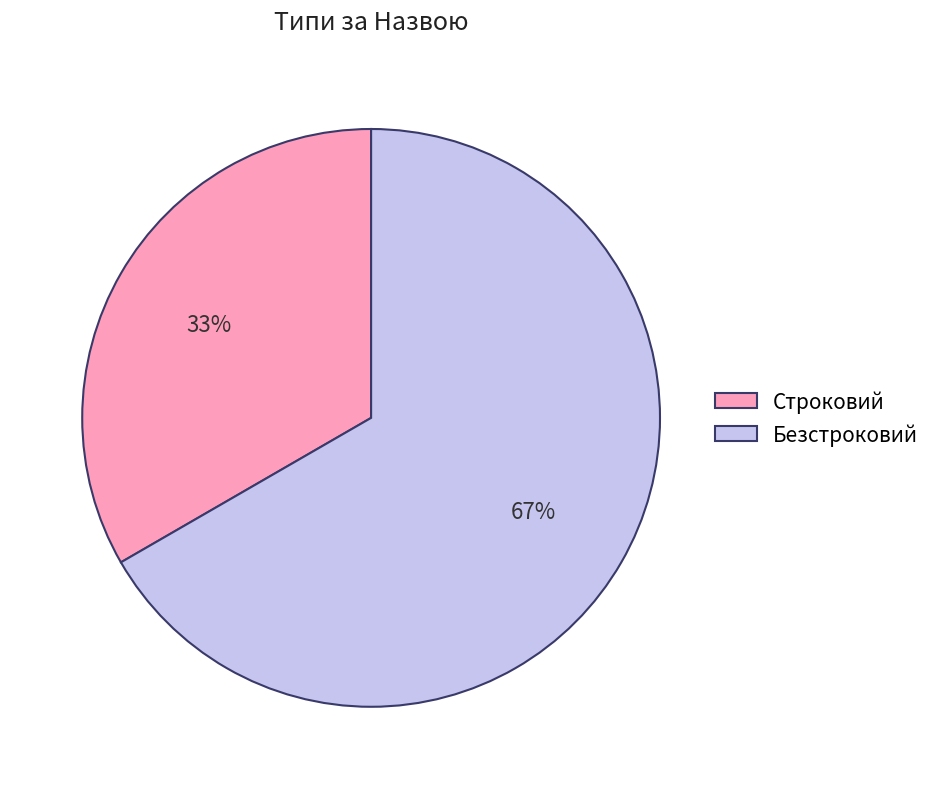

Which slice is the largest?

Безстроковий